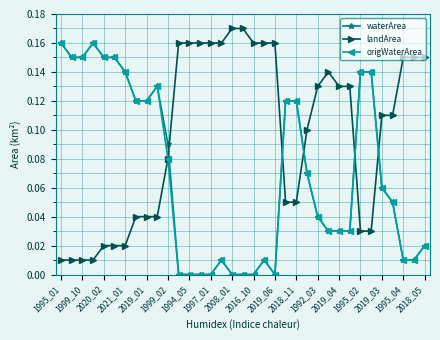

How many intersections are there between waterArea and landArea?

5